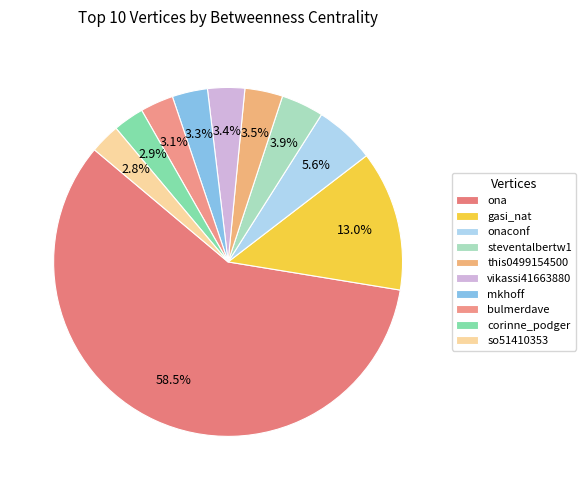

Count the number of slices in the pie.

10